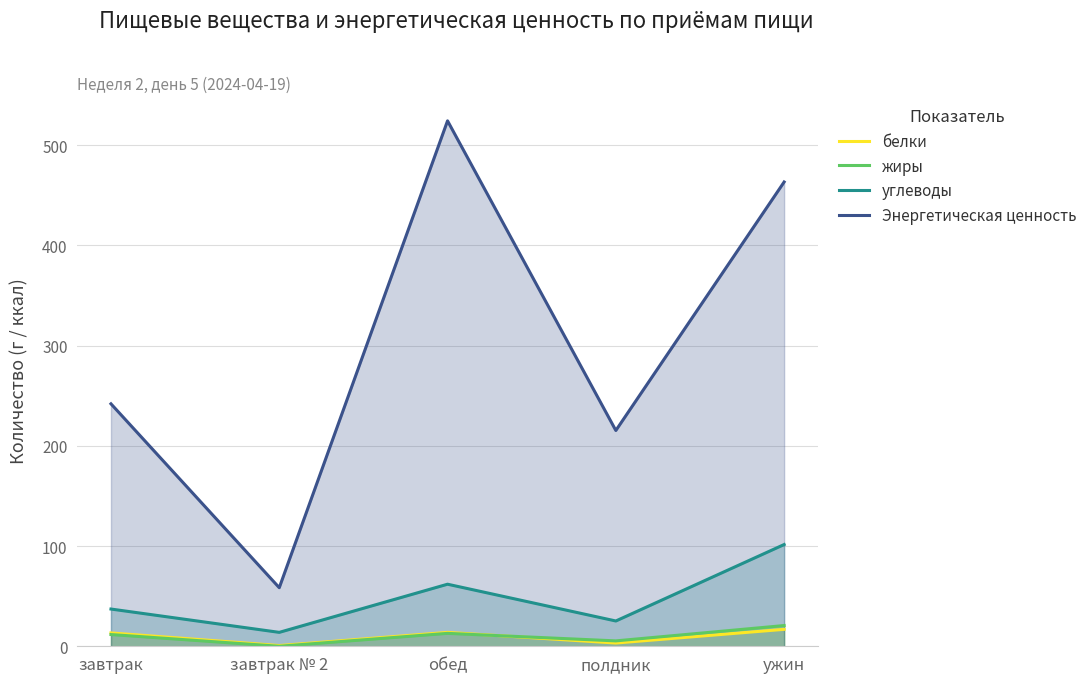

True or false: жиры and Энергетическая ценность cross at least once.

False